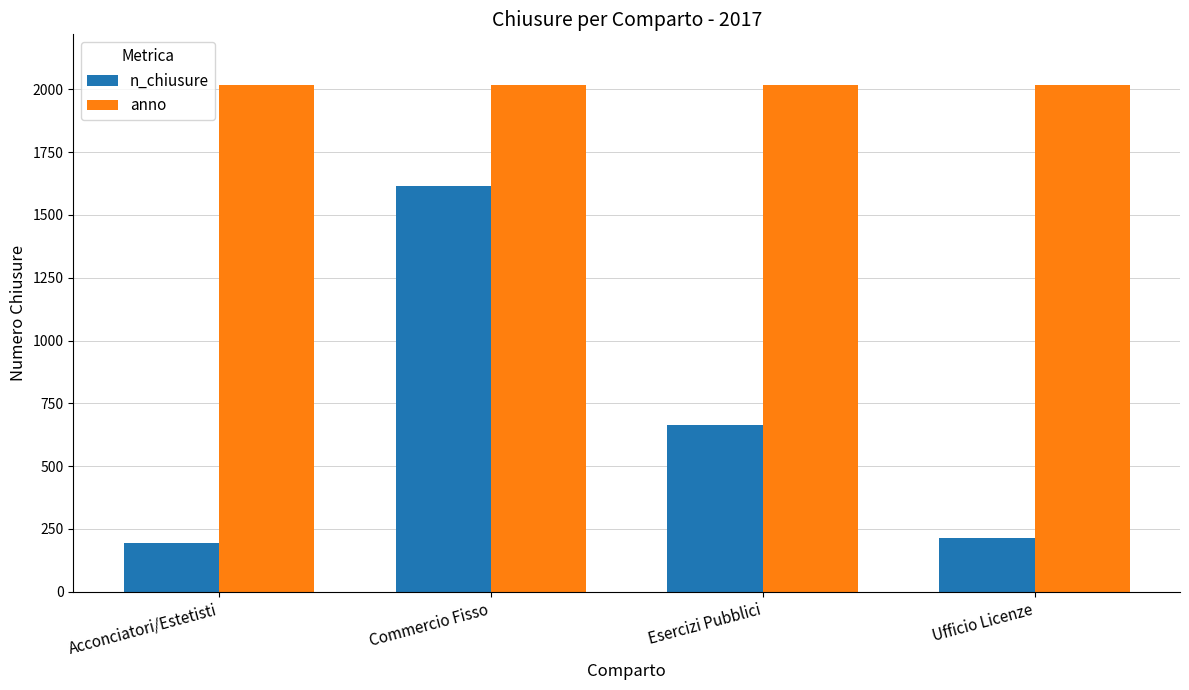

Which category has the lowest value across all series?

Acconciatori/Estetisti